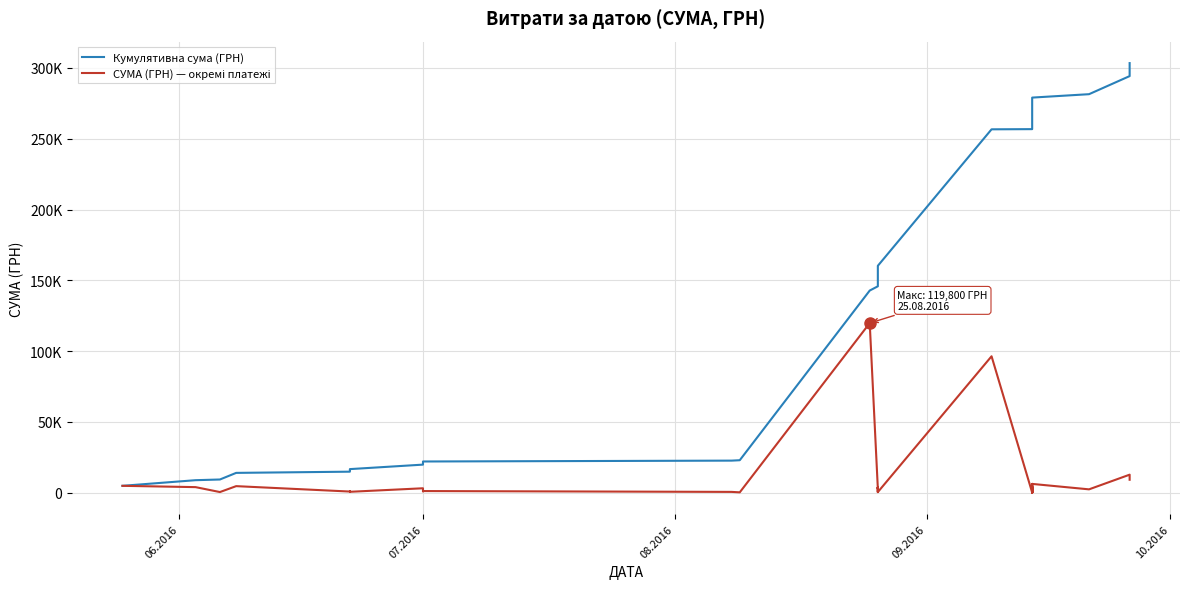

How many data points in СУМА (ГРН) — окремі платежі are above 1140?

19